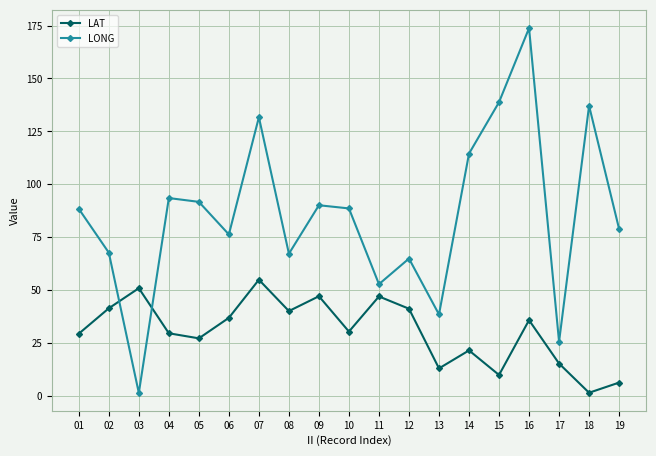

Does the chart have visible grid lines?

Yes